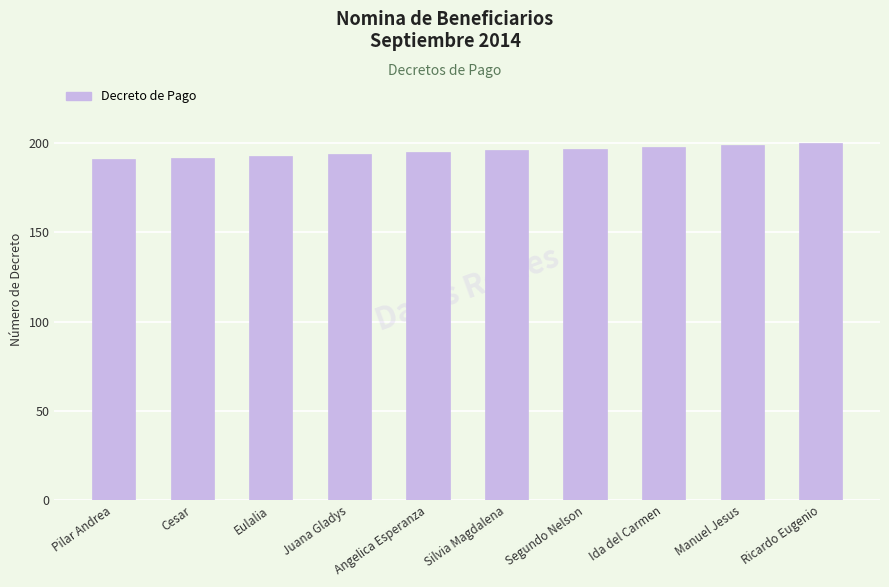

What is the ratio of the value at Juana Gladys to the value at Pilar Andrea?

1.0